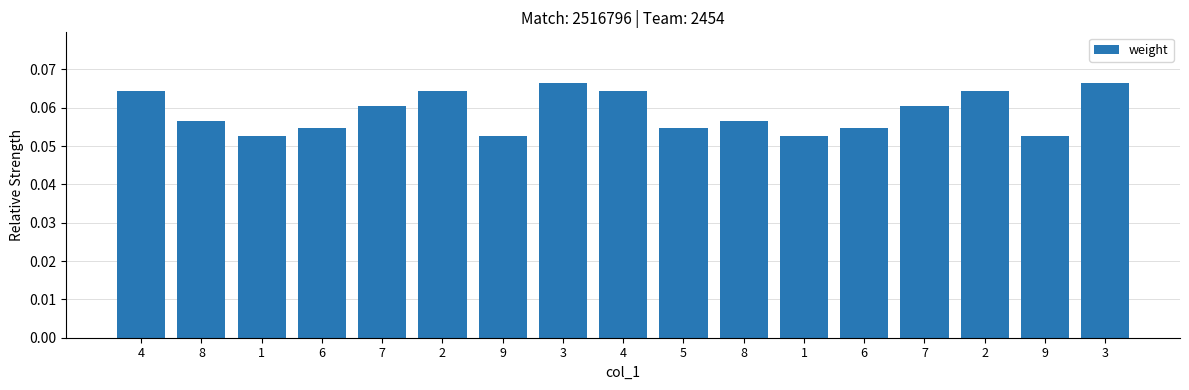

What is the approximate value at 6?

0.1